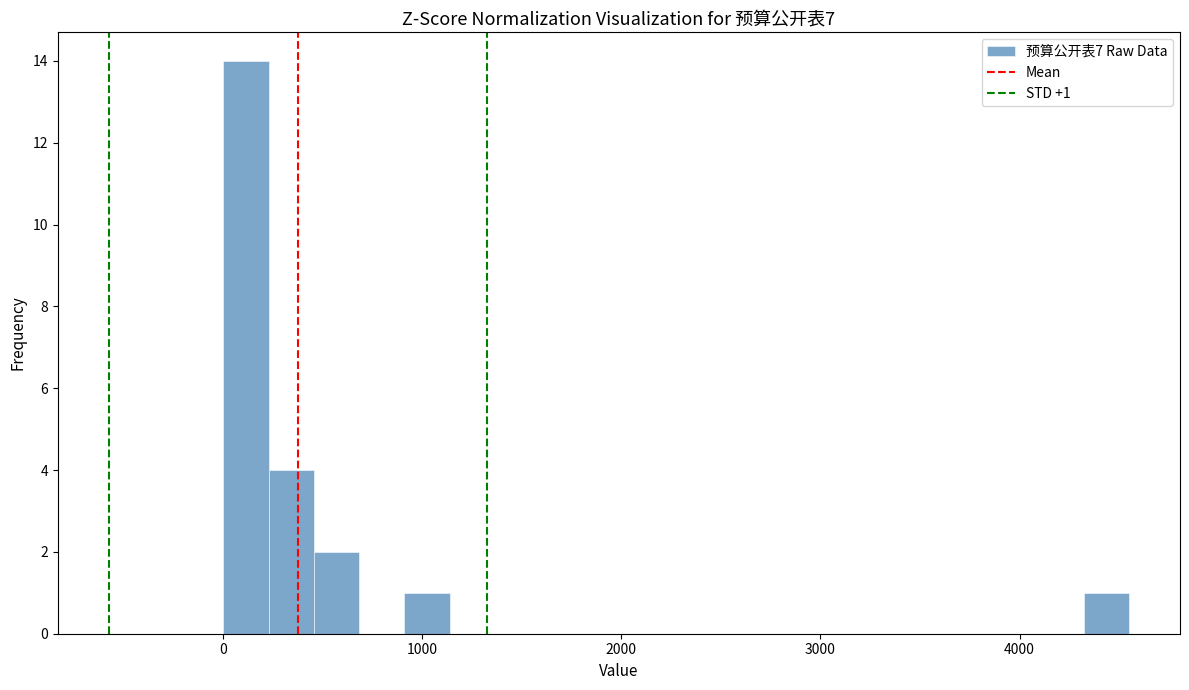

Read against the x-axis, roughly where is the centre of the tallest bar?

100